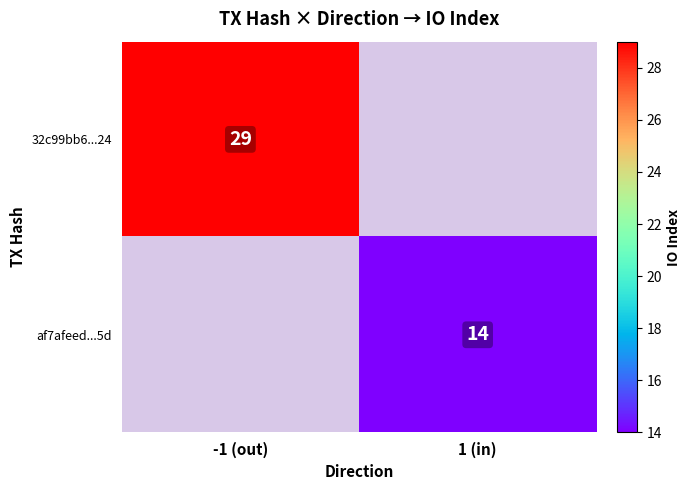

The value of 32c99bb6...24 at -1 (out) is 11. True or false?

False